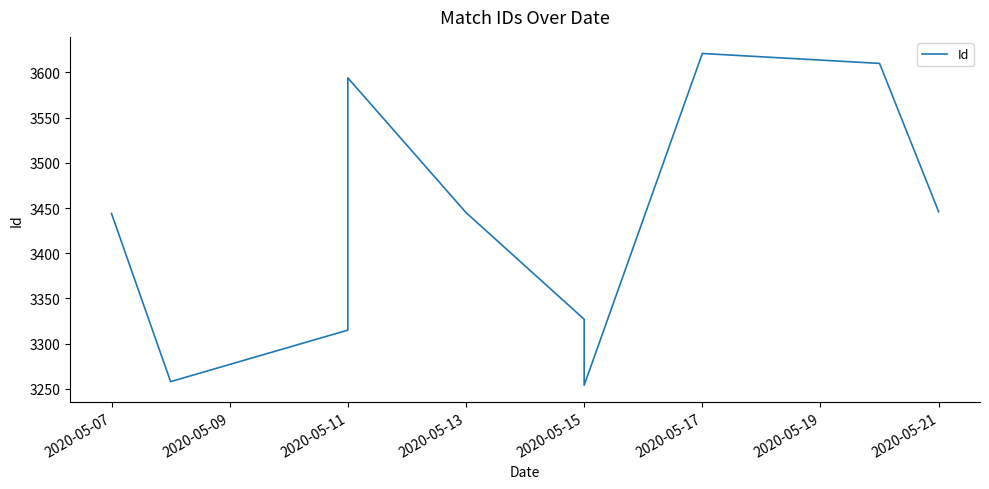

Reading left to right, list all the values displayed in this chart.

3444	3258	3315	3594	3445	3327	3254	3621	3610	3446